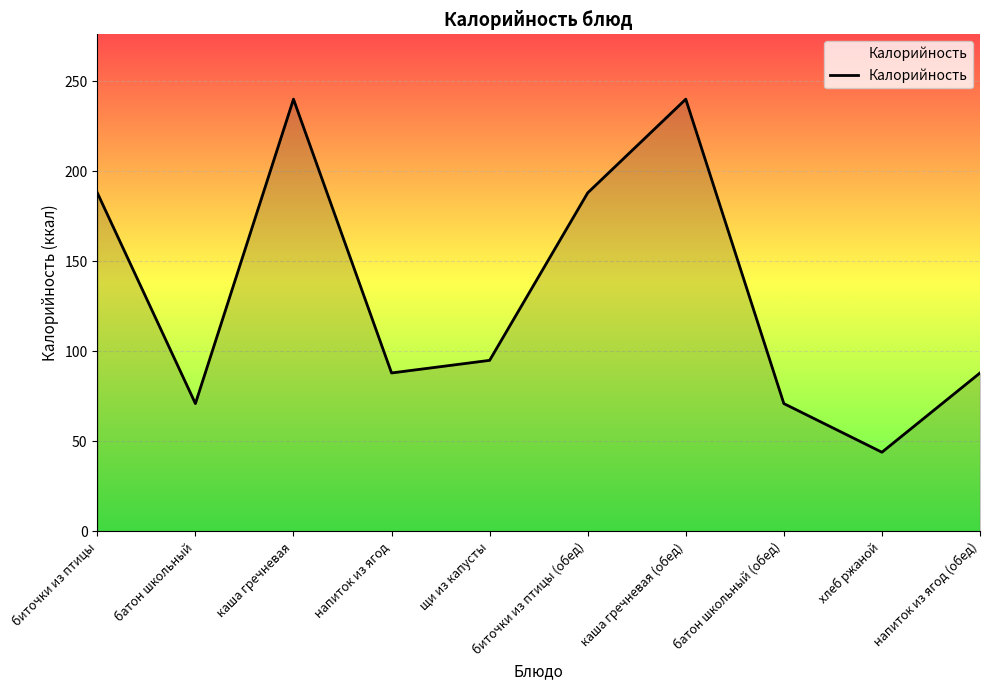

Approximately how many times larger is the value at батон школьный compared to напиток из ягод (обед)?

0.8